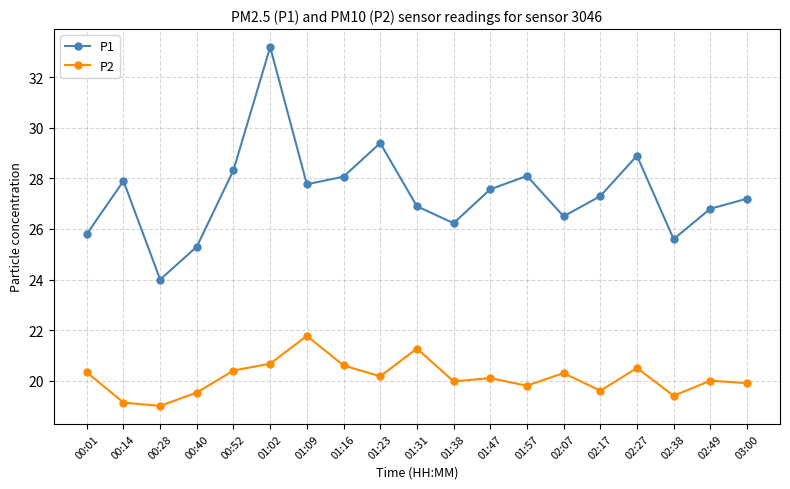

At which label does P2 first exceed 20?

00:01